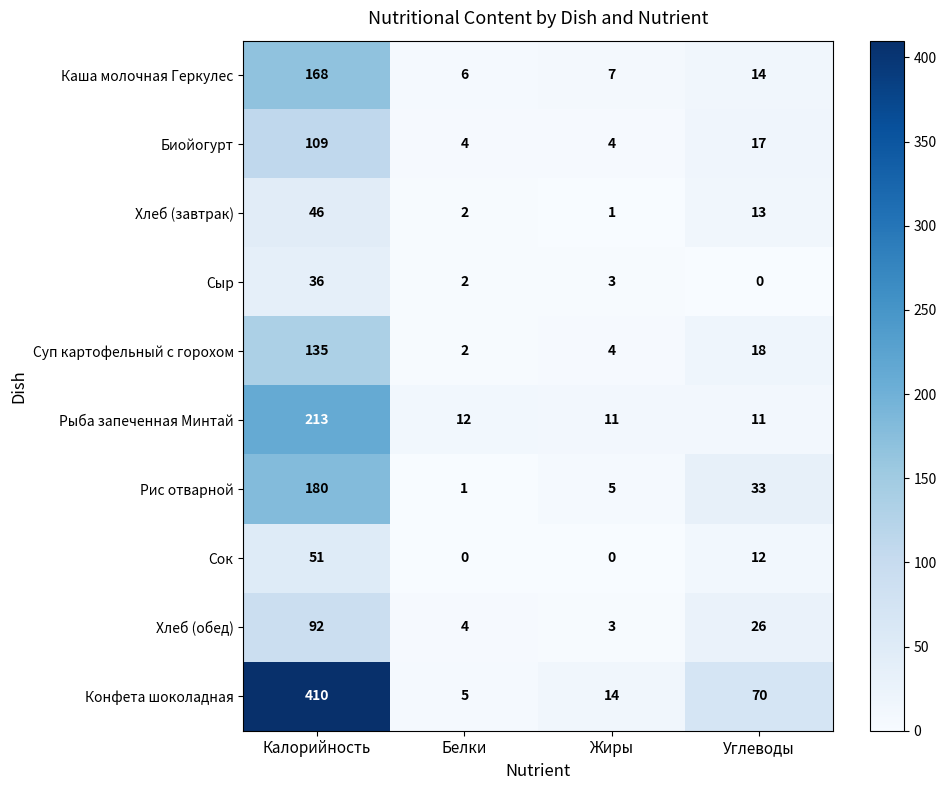

List the labels in order of Каша молочная Геркулес value, smallest first.

Белки, Жиры, Углеводы, Калорийность